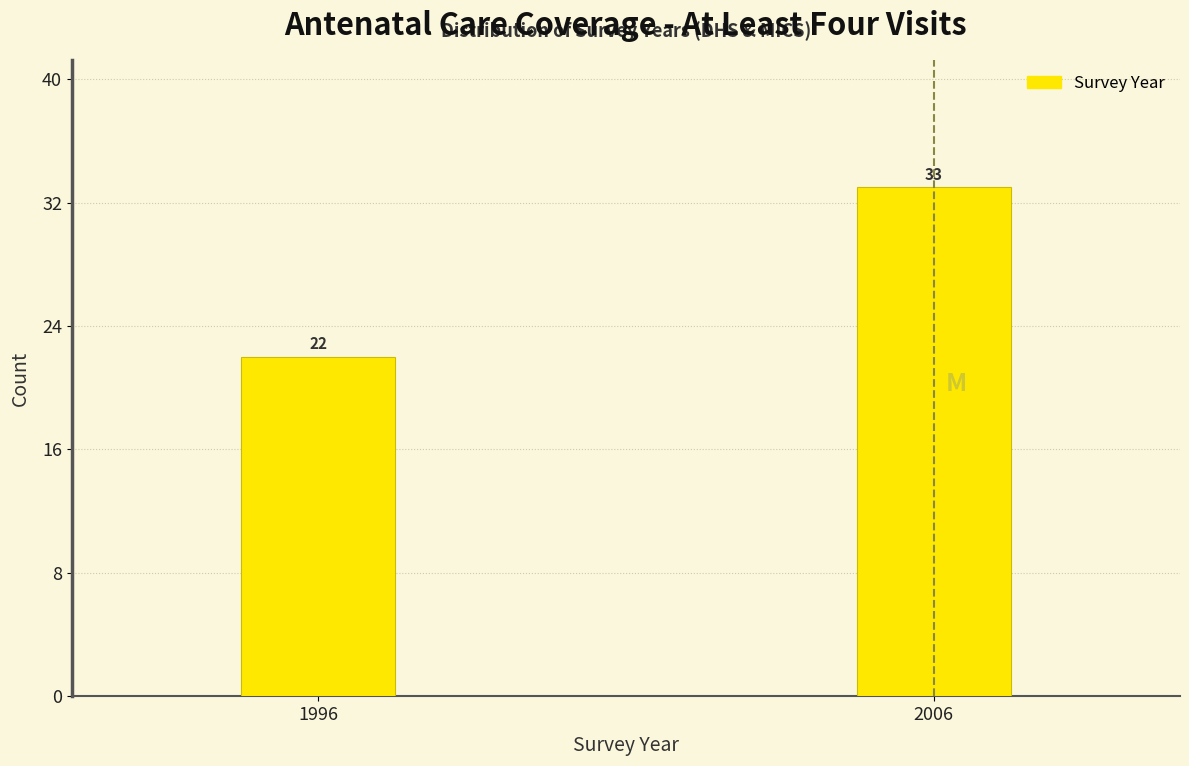

Reading left to right, what are all the values shown in this chart?

1996=22	2006=33